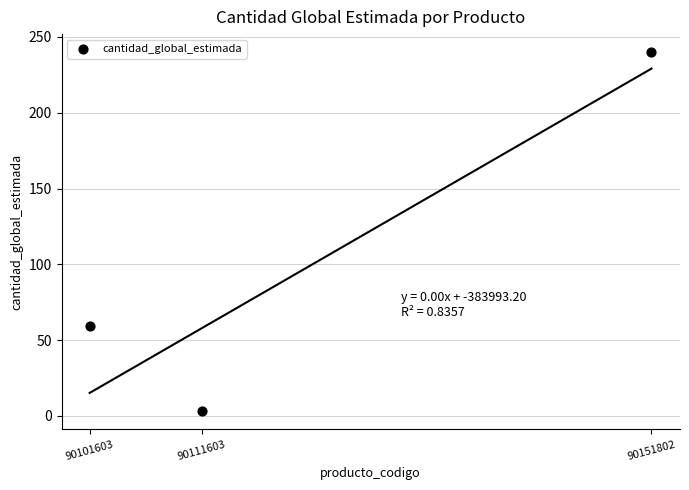

What Y value in the scatter plot is closest to 121?

59